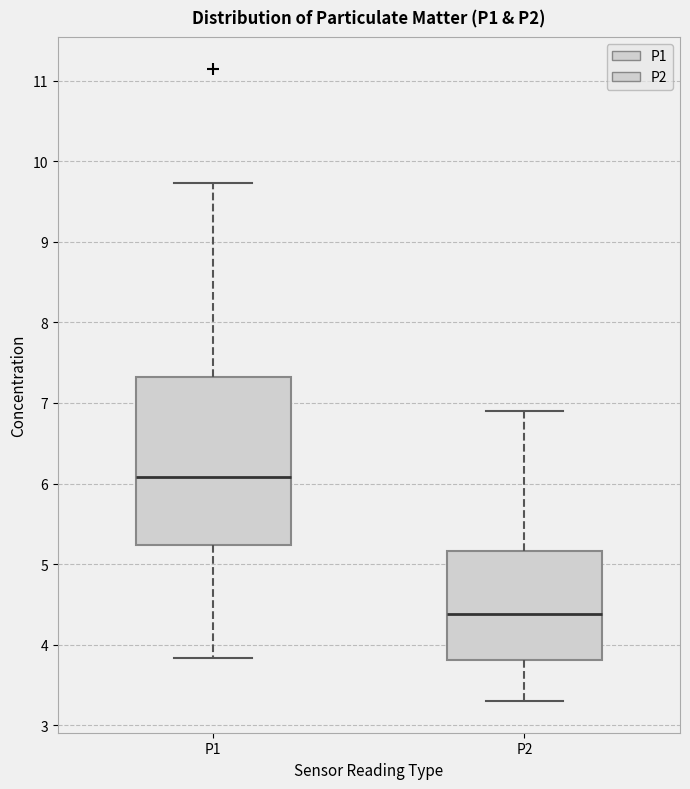

Where does the upper whisker of the box for P1 end on the y-axis? The values are not printed on the chart, so give them approximately, as read against the axis.

9.7